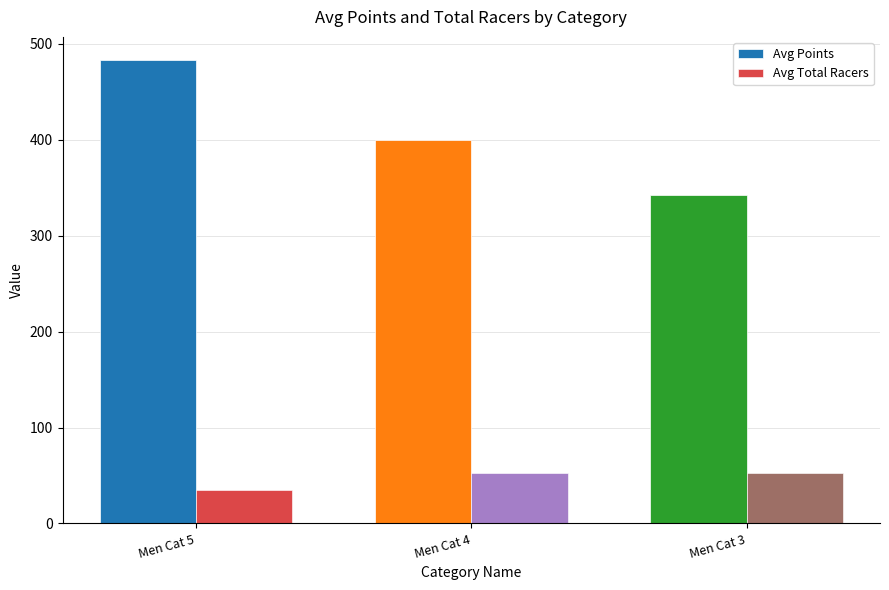

Are the bars horizontal?

No